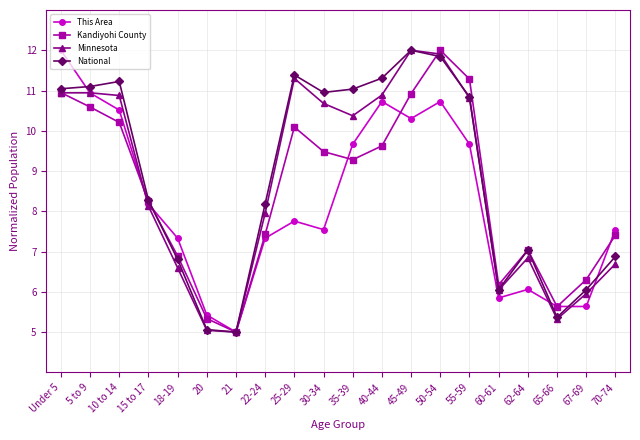

Rank the series by their average value, from lowest to highest.

This Area, Kandiyohi County, Minnesota, National